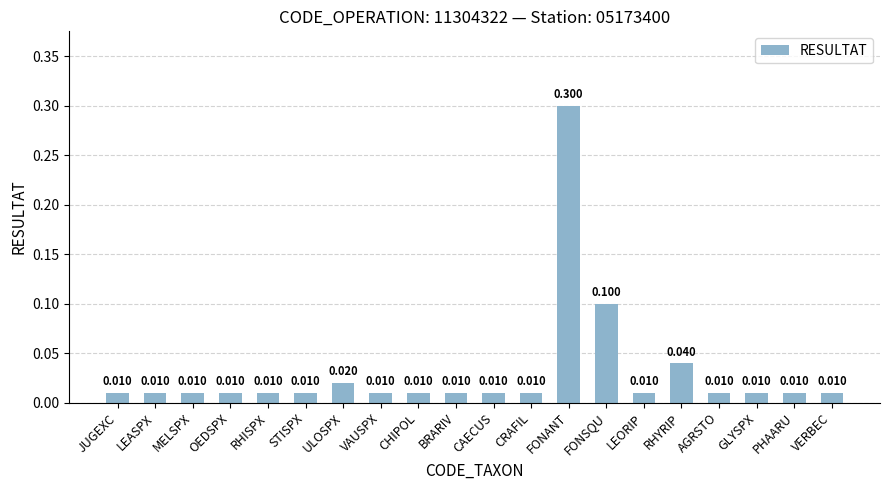

What is the label of the 8th bar from the left?

VAUSPX